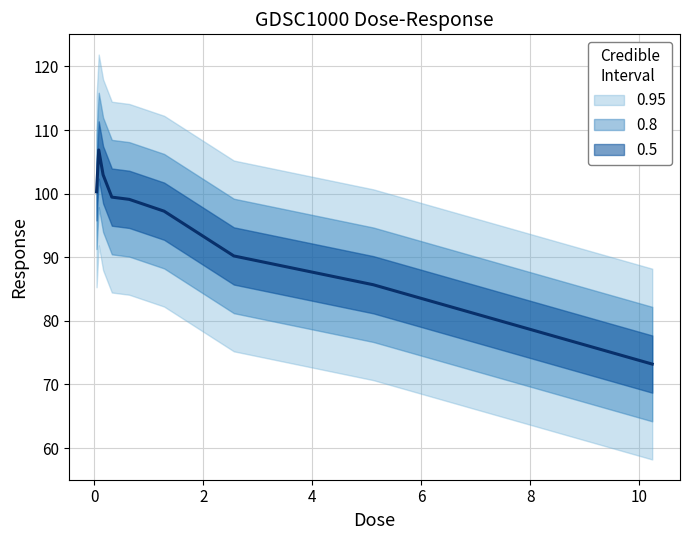

The chart shows a value of 163.8 at 0. True or false?

False